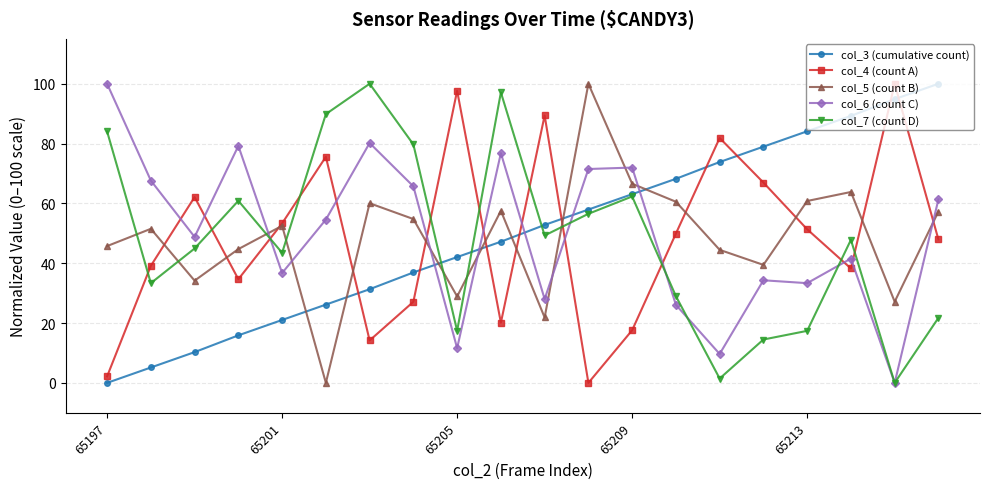

What is the maximum value for col_5 (count B)?

100.0